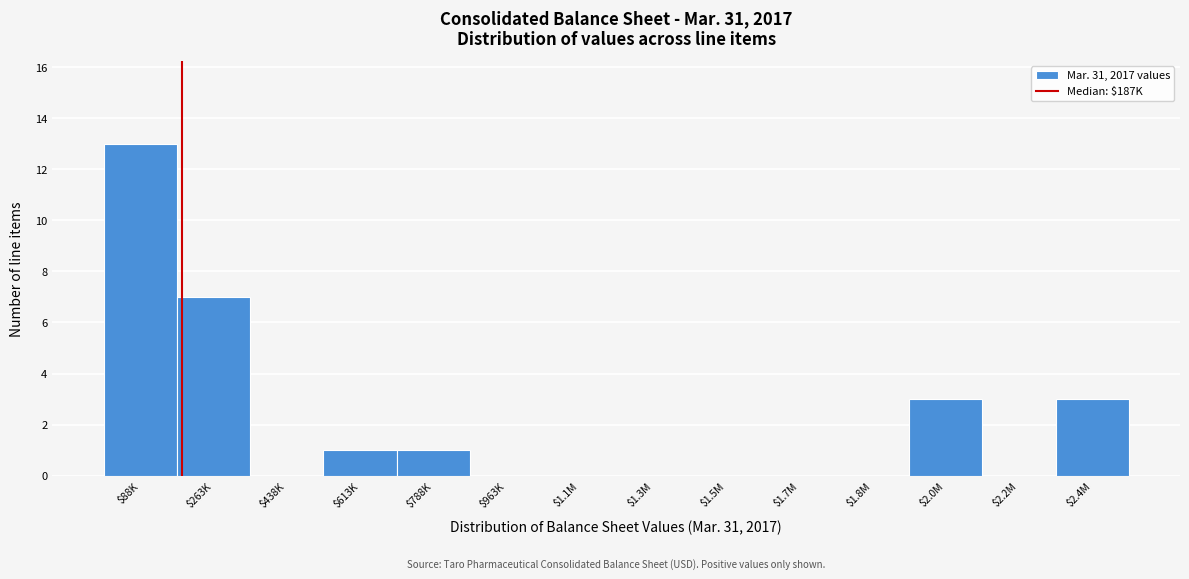

Where is the data nearest to the value 6?

$263K